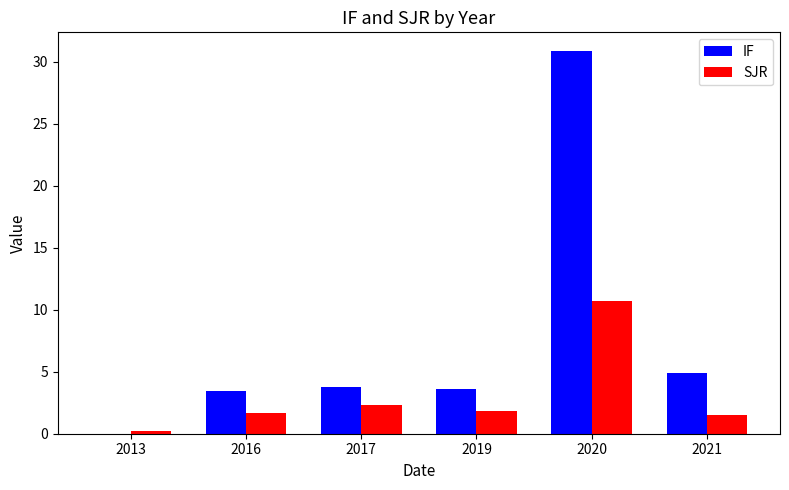

What is the approximate value of IF at 2017?

3.8